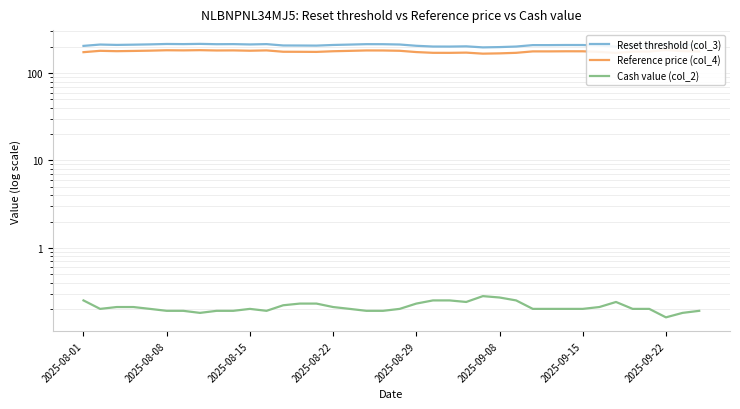

Is it true that Cash value (col_2) equals 0.2 at 2025-08-15?

True